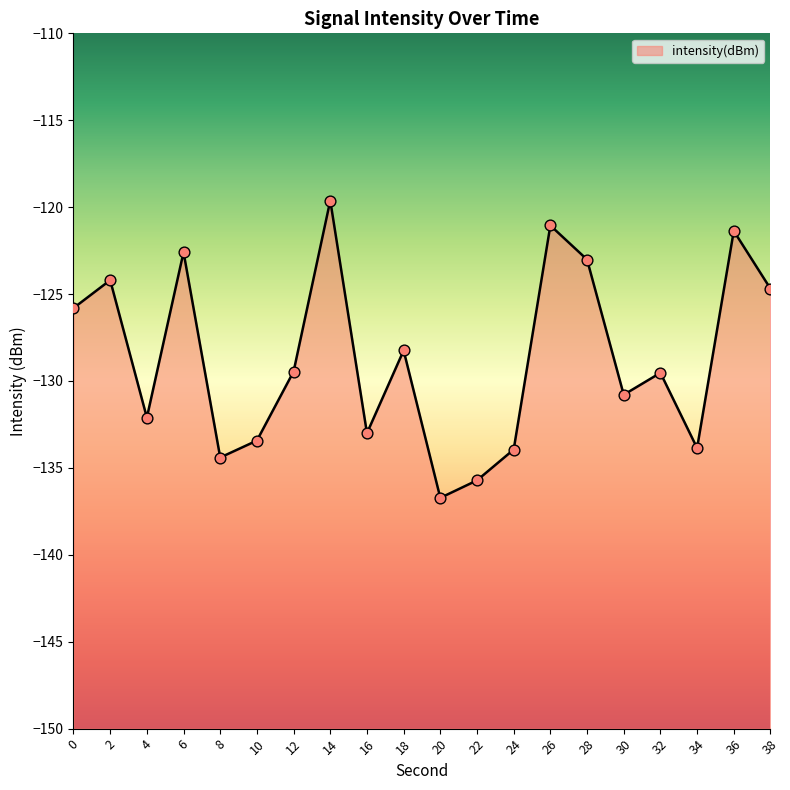

Which has a higher value, 2 or 12?

2